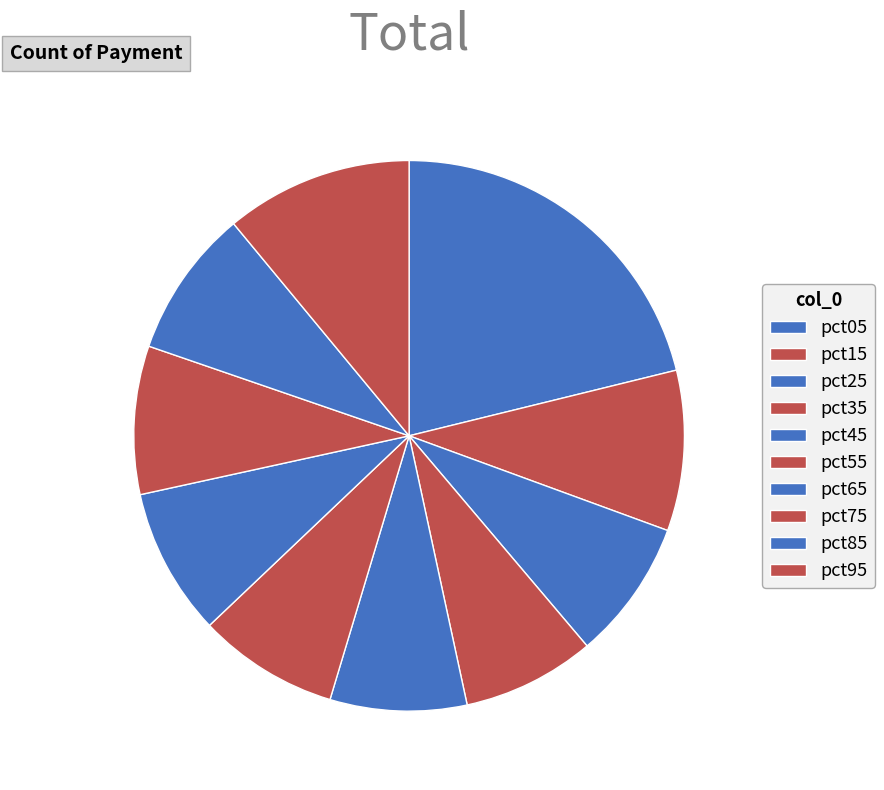

True or false: pct65 accounts for 9% of the total.

True